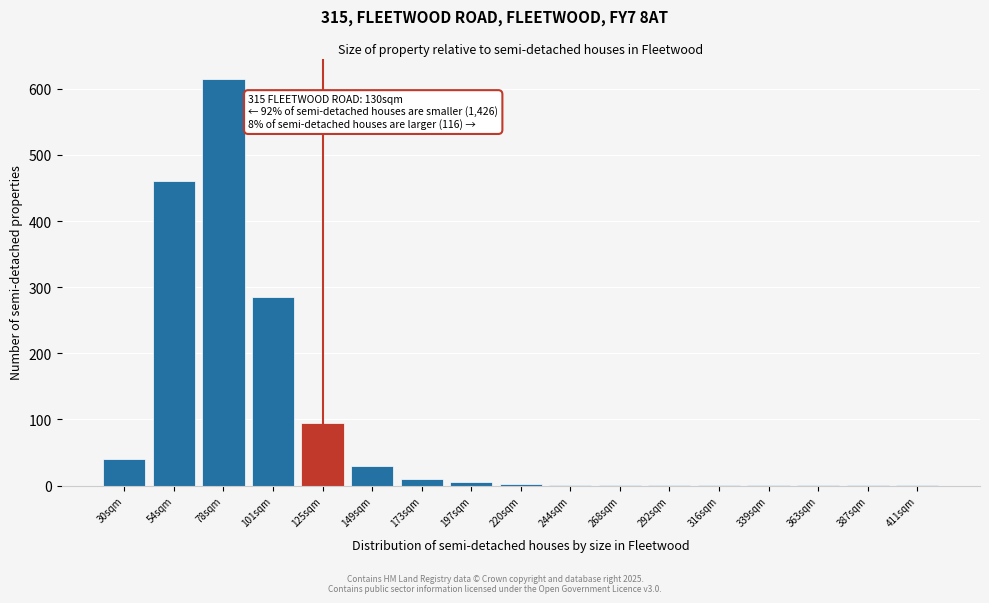

What is the change in value from 78sqm to 125sqm?

-520